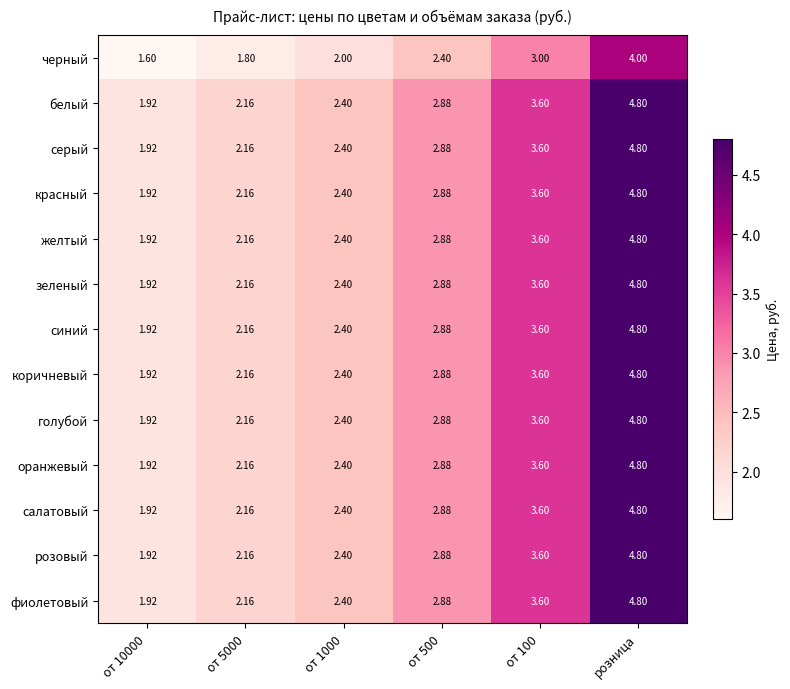

At which category is the sum across all series the highest?

розница